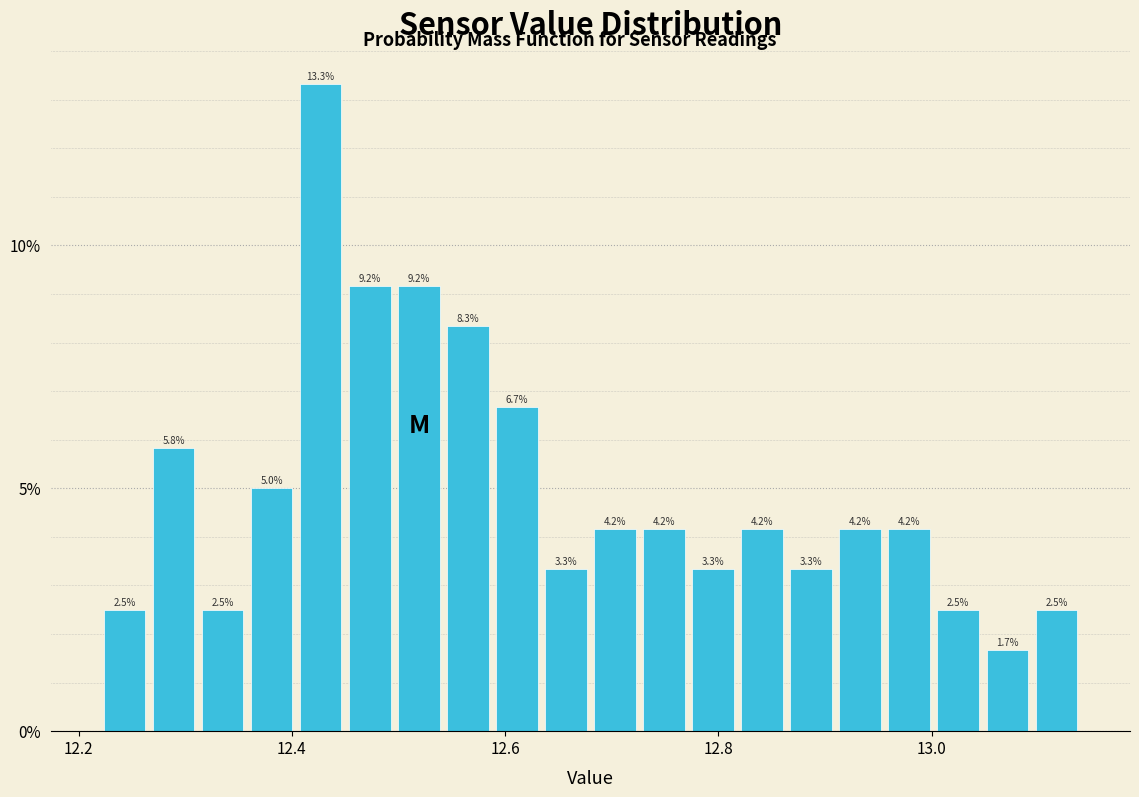

Around what value on the x-axis is the tallest bar? Give the approximate position of its centre, as read against the axis.

12.42